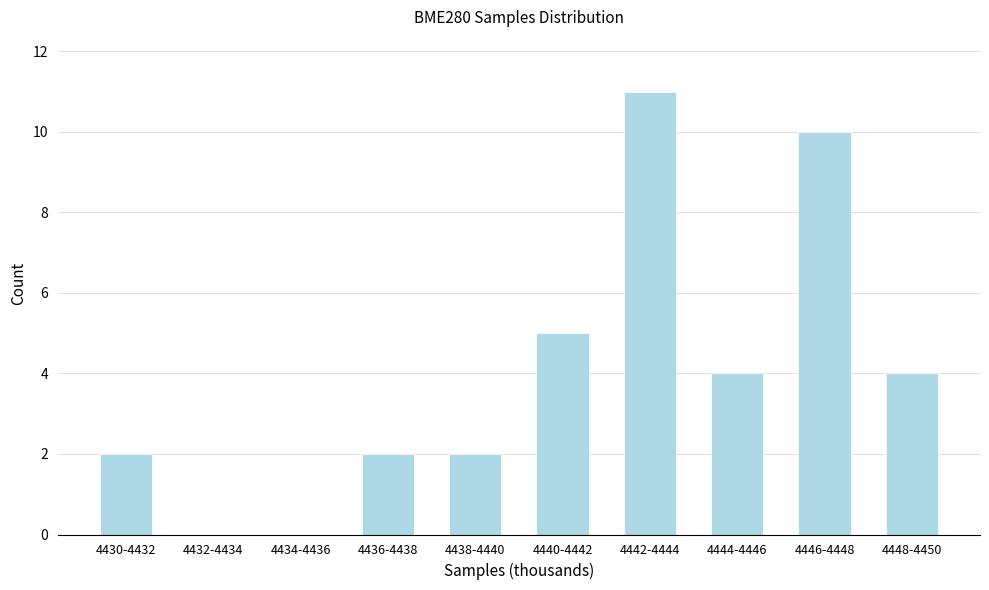

Reading left to right, list all the values displayed in this chart.

4430-4432=2	4432-4434=0	4434-4436=0	4436-4438=2	4438-4440=2	4440-4442=5	4442-4444=11	4444-4446=4	4446-4448=10	4448-4450=4